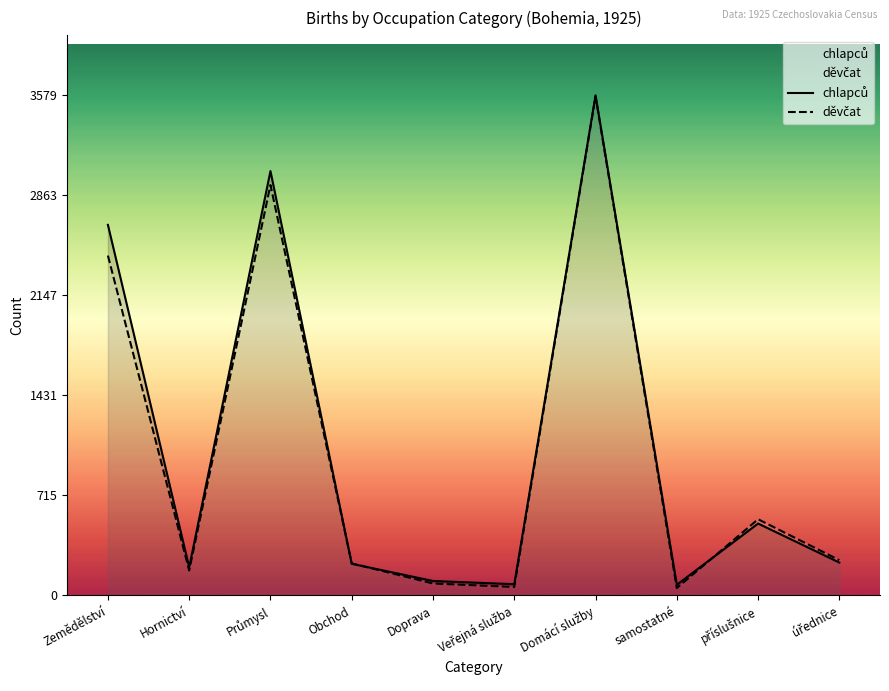

Reading left to right, list all the values displayed in this chart.

chlapců: 2652	201	3037	226	103	80	3579	76	514	235
děvčat: 2432	178	2937	229	85	60	3571	52	545	252